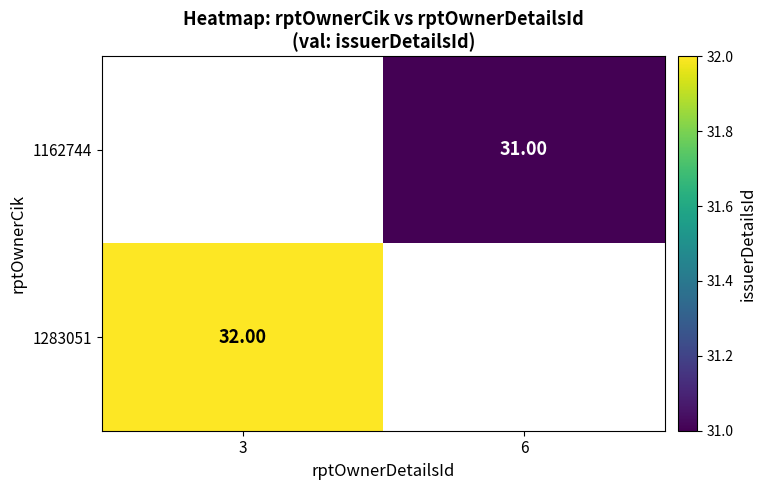

List the series in order of their peak value, lowest first.

1162744, 1283051